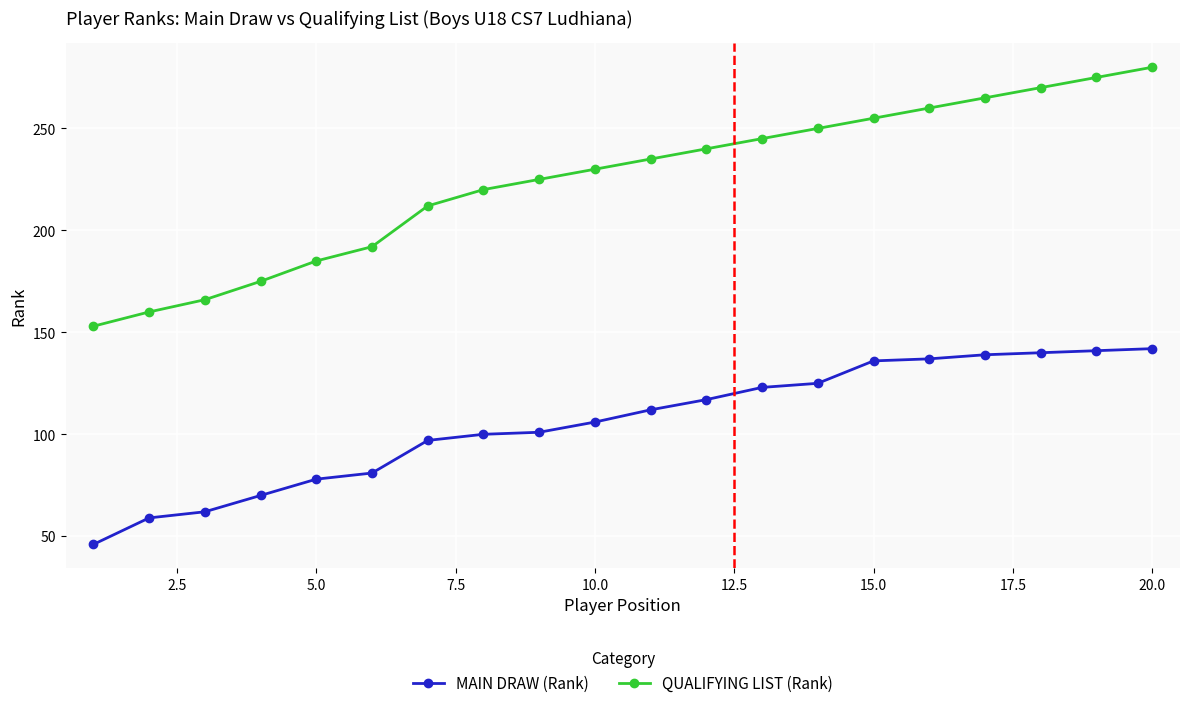

What is the value of the MAIN DRAW (Rank) point at the 2nd from the left?

59